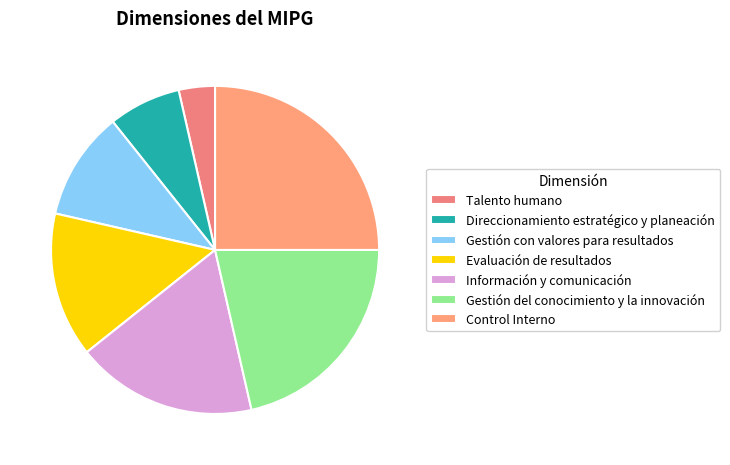

Which slice is the largest?

Control Interno